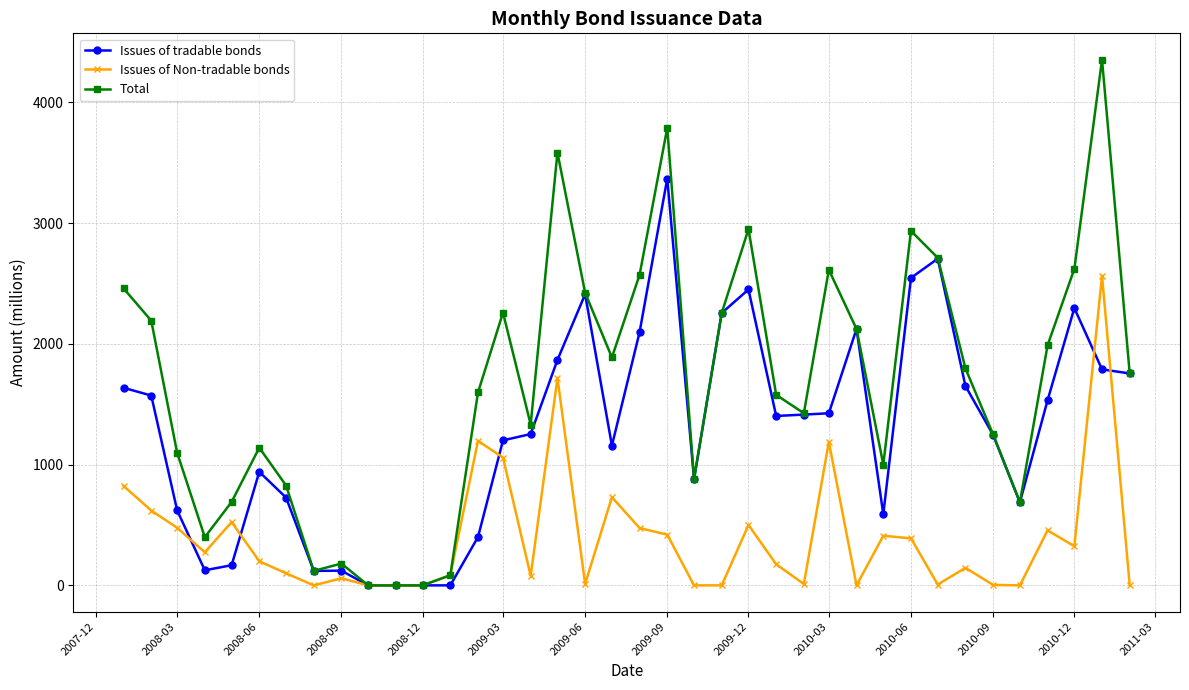

True or false: Issues of tradable bonds has more than 1 interior local peaks.

True